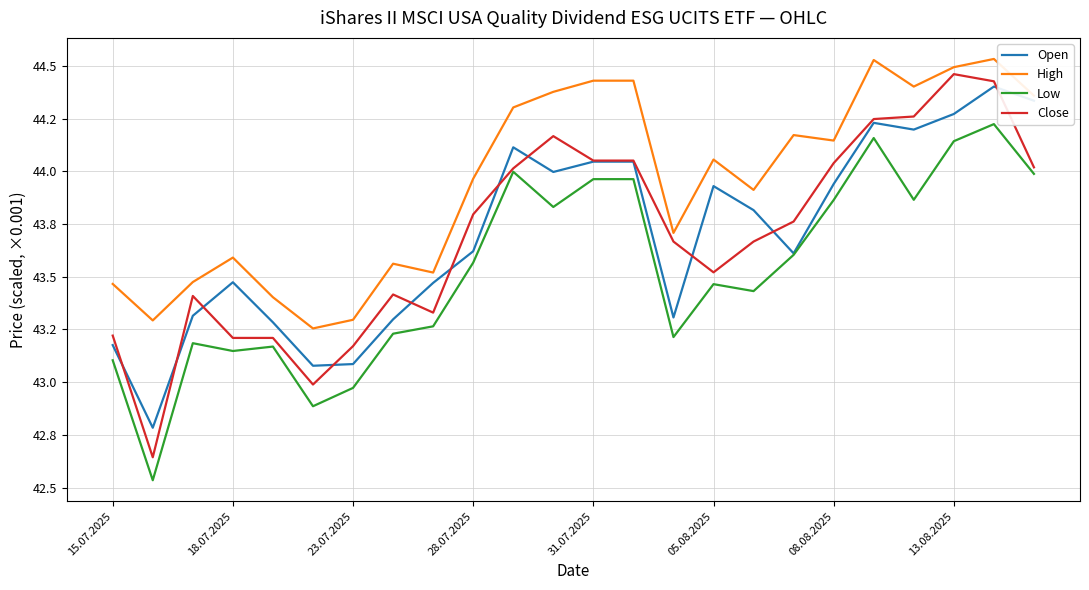

Does the chart display data point markers on the line(s)?

No